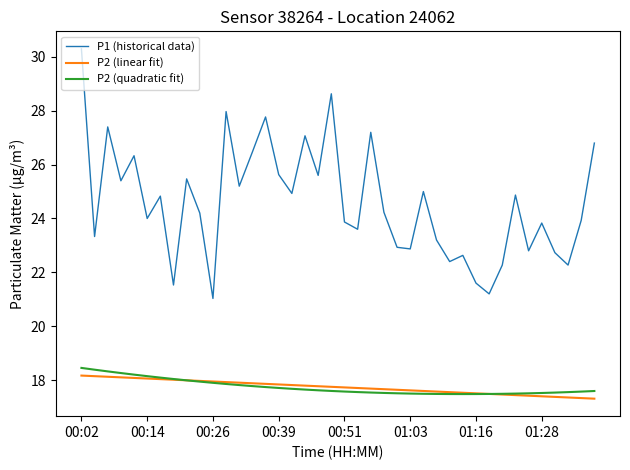

How many interior local peaks does the P1 (historical data) series have?

13